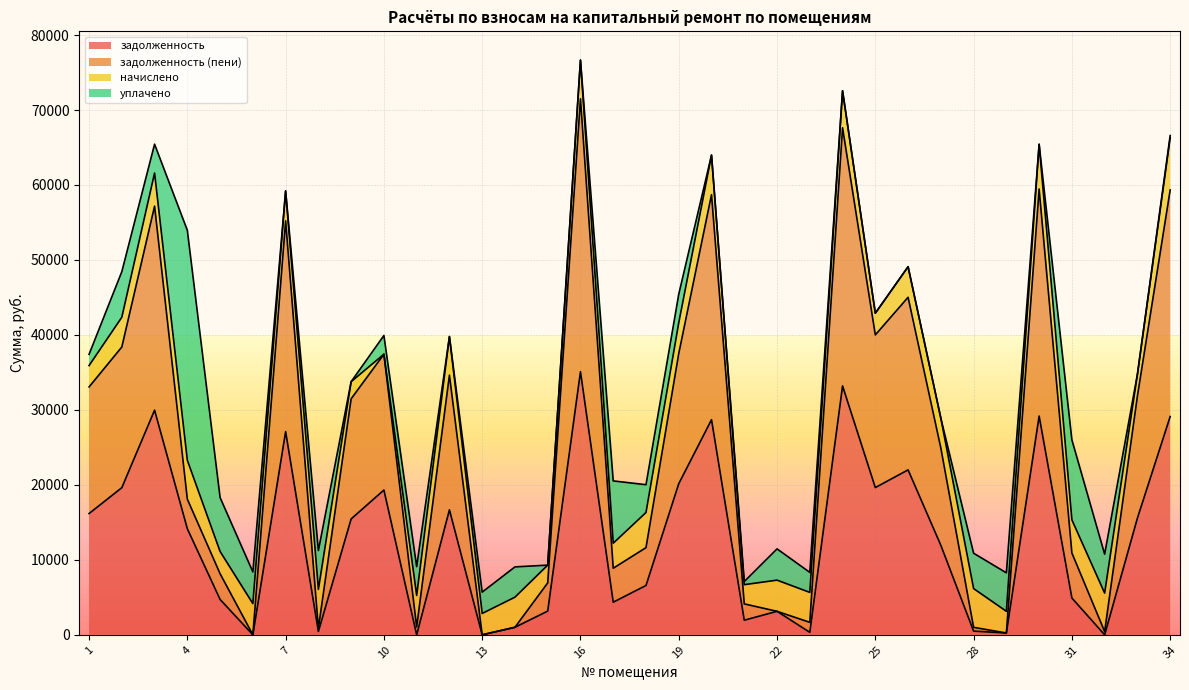

What is the approximate value of задолженность (пени) at 7?

55206.7